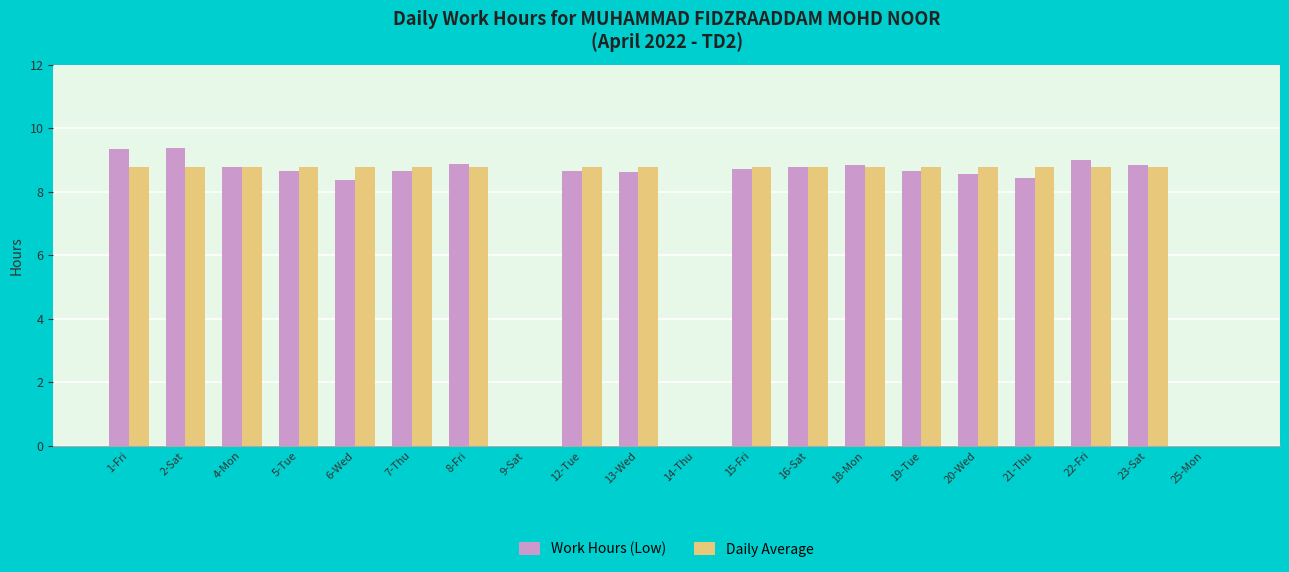

Does the chart contain stacked bars?

No